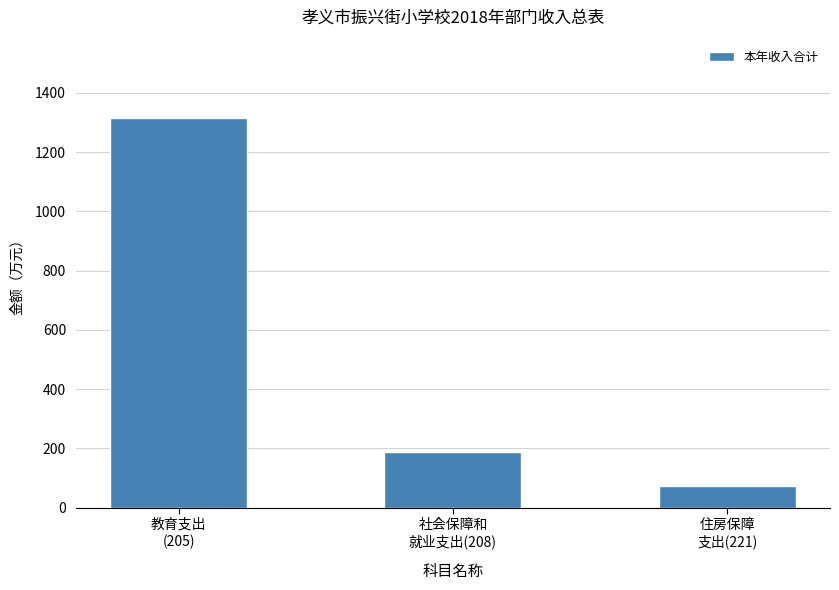

At which label does the data first exceed 185?

教育支出
(205)